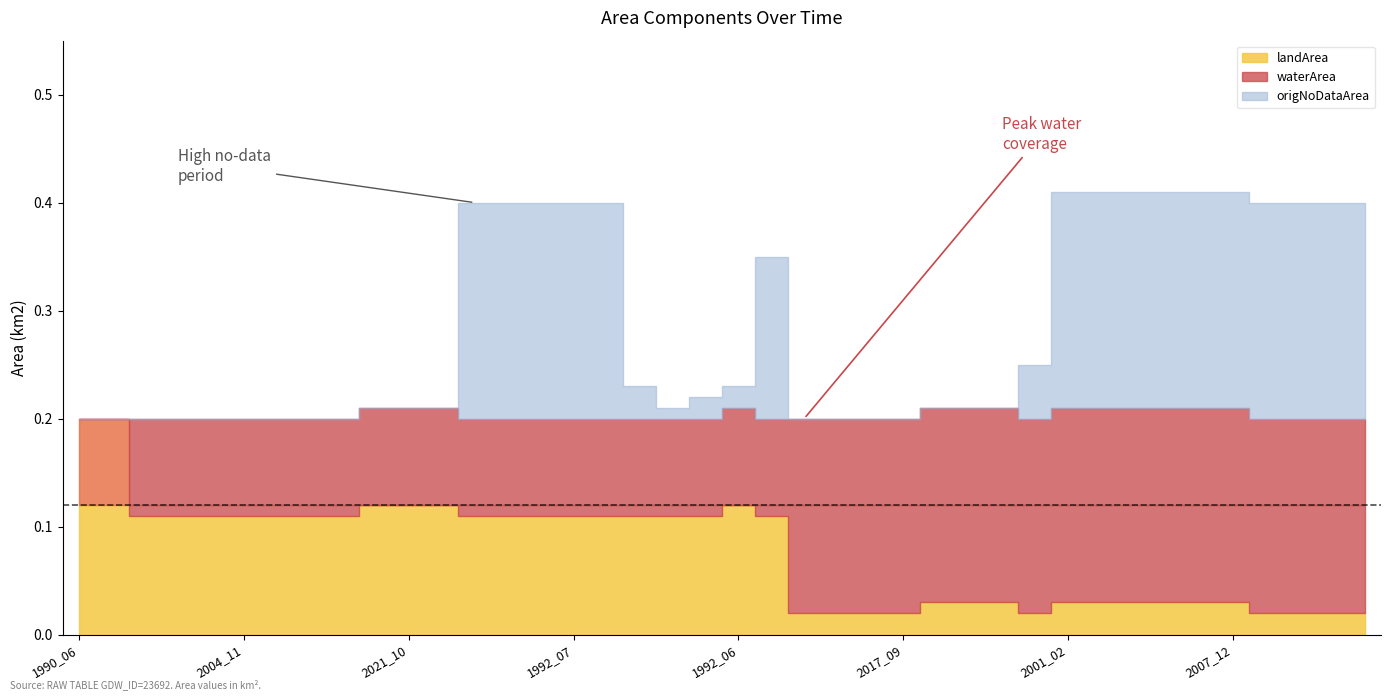

Which series has the largest range (max minus min)?

origNoDataArea